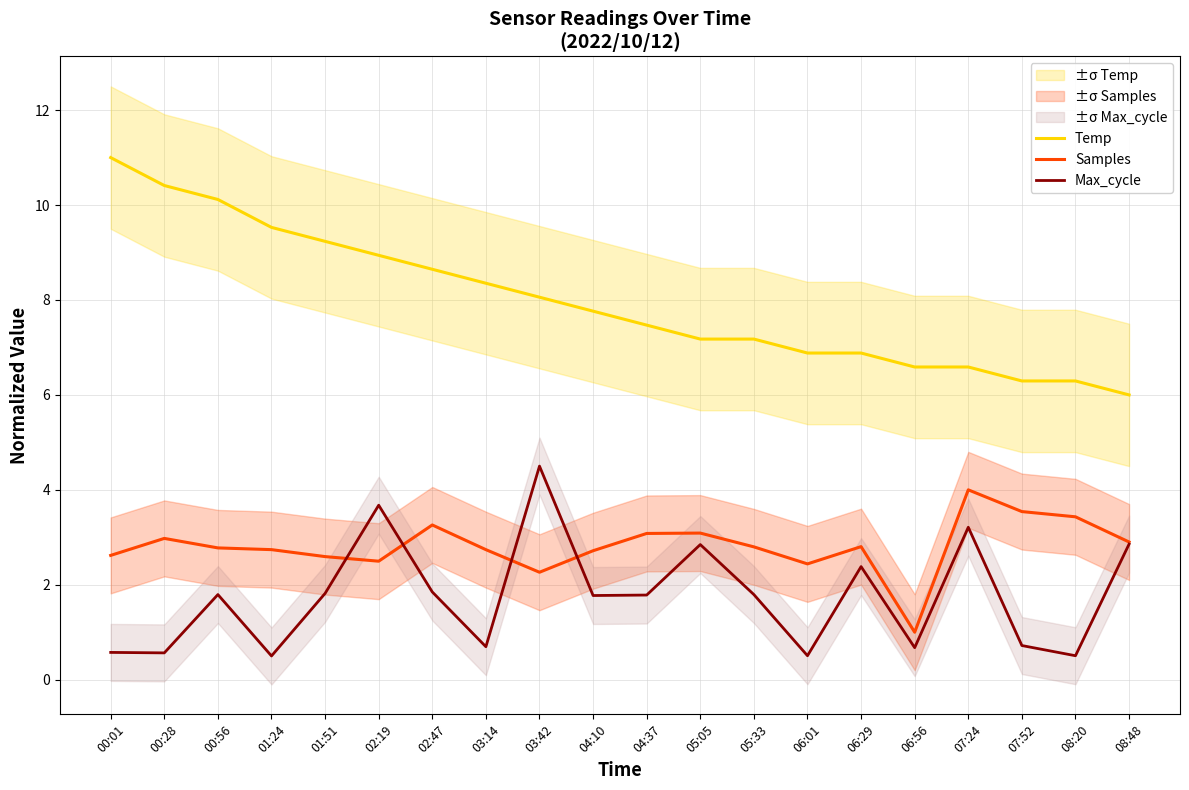

List the labels in order of Samples value, largest first.

07:24, 07:52, 08:20, 02:47, 05:05, 04:37, 00:28, 08:48, 06:29, 05:33, 00:56, 01:24, 03:14, 04:10, 00:01, 01:51, 02:19, 06:01, 03:42, 06:56